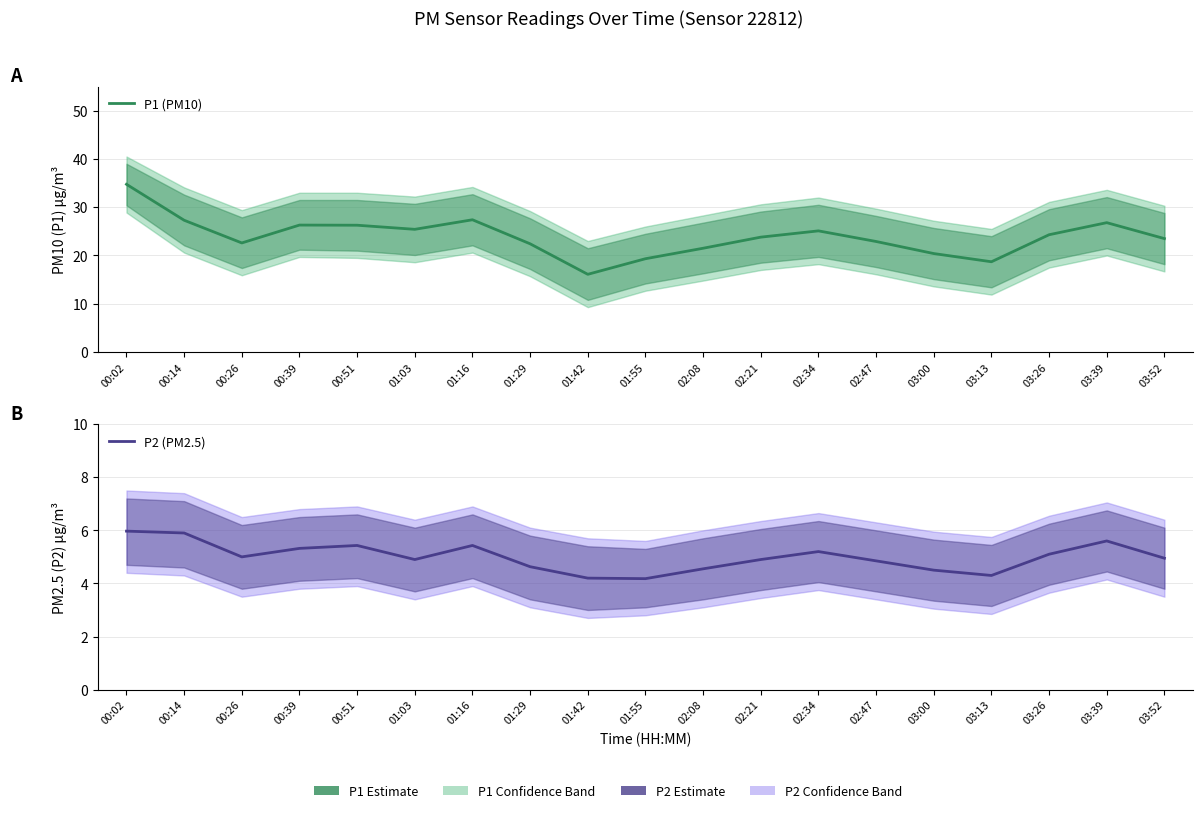

True or false: P1 (PM10) and P2 (PM2.5) cross at least once.

False